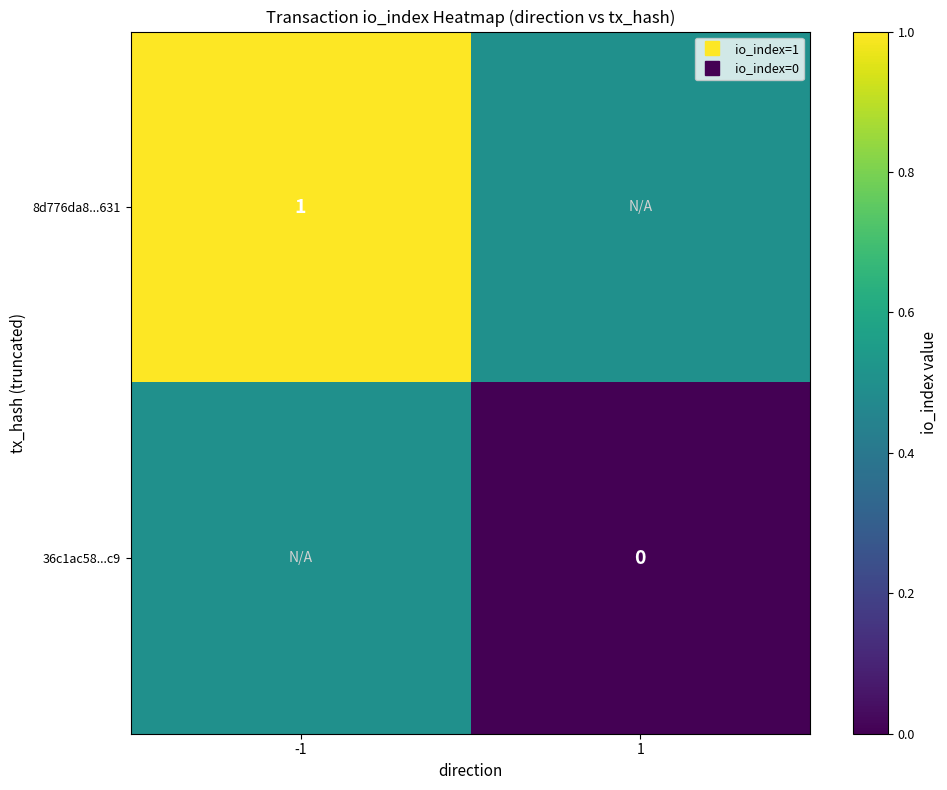

List the labels in order of 36c1ac58...c9 value, smallest first.

1, -1